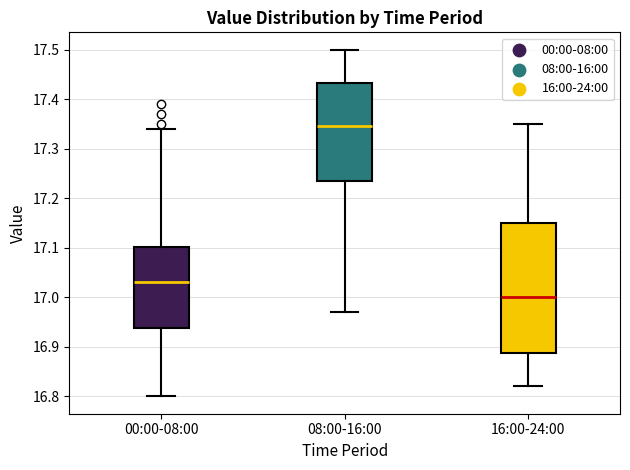

Reading left to right, transcribe this box plot: for each box, give where its median line is, the range the box spans, and where its two whiskers end, as read against the y-axis. The values are not printed on the chart, so give them approximately, as read against the axis.

00:00-08:00: median 17.03, box 16.94 to 17.10, whiskers 16.80 to 17.34
08:00-16:00: median 17.35, box 17.24 to 17.43, whiskers 16.97 to 17.50
16:00-24:00: median 17.00, box 16.89 to 17.15, whiskers 16.82 to 17.35